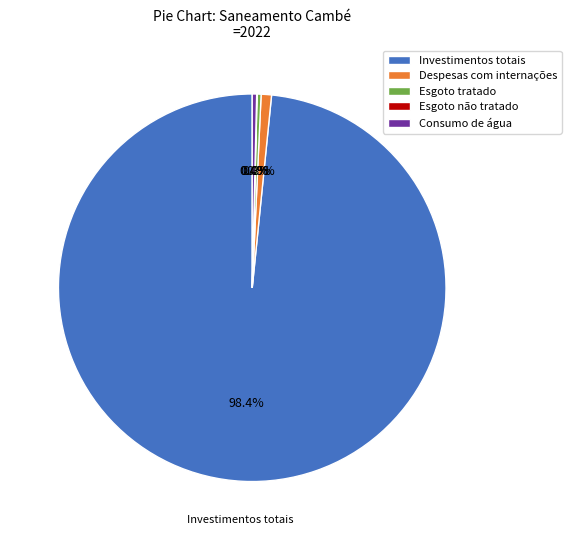

Approximately how many times larger is the value at Despesas com internações compared to Consumo de água?

2.4